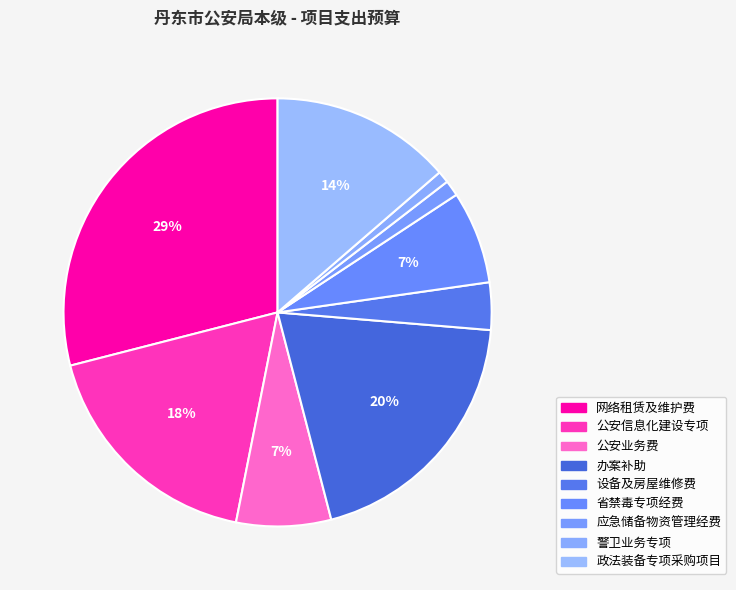

Does any single category account for the majority?

No